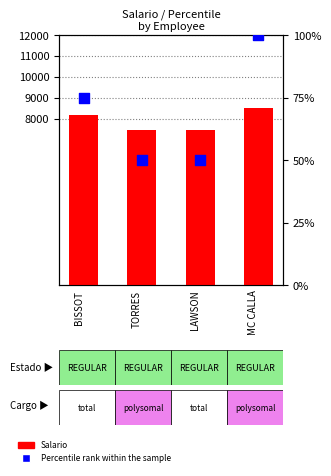

Which series has the largest total across all categories?

Salario